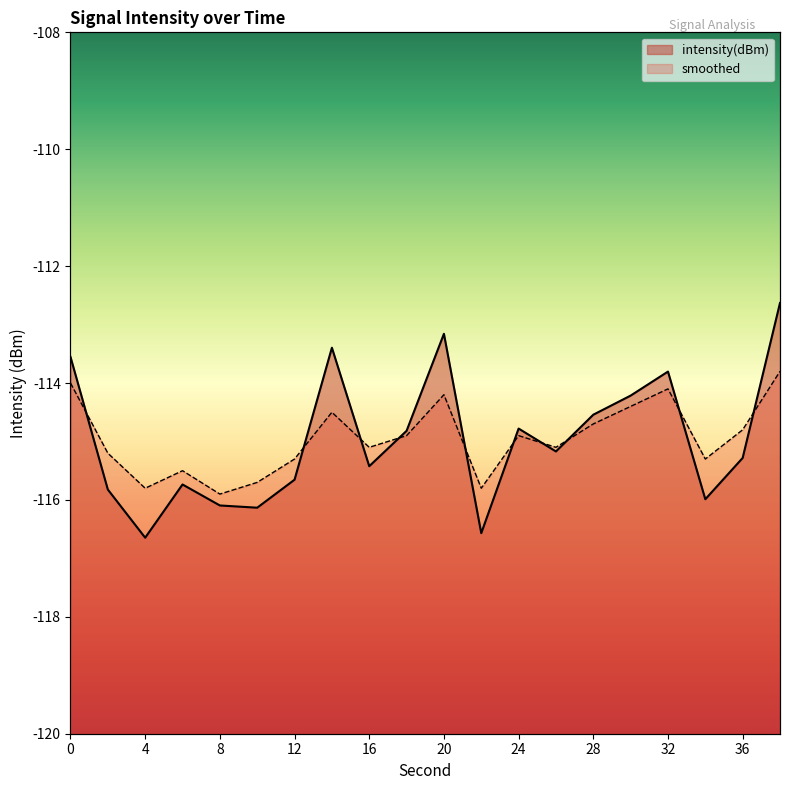

Where do intensity(dBm) and smoothed first cross each other?

0 and 2